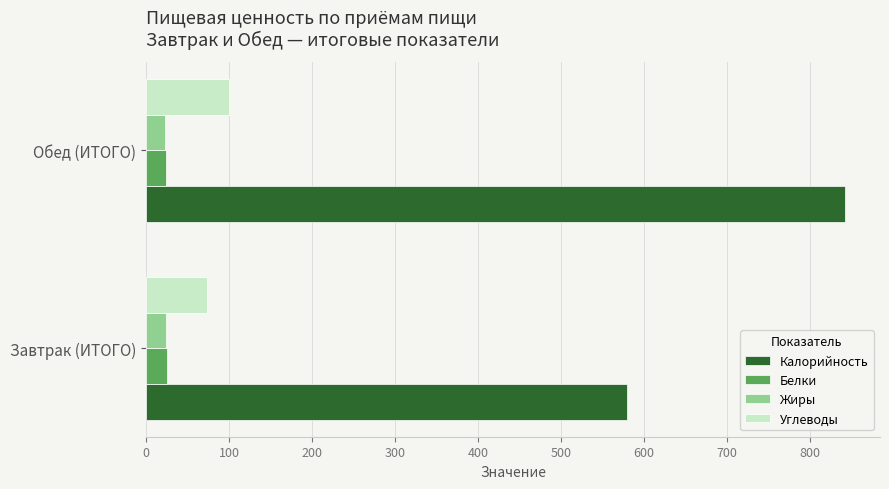

What is the total value across all series at Обед (ИТОГО)?

989.2